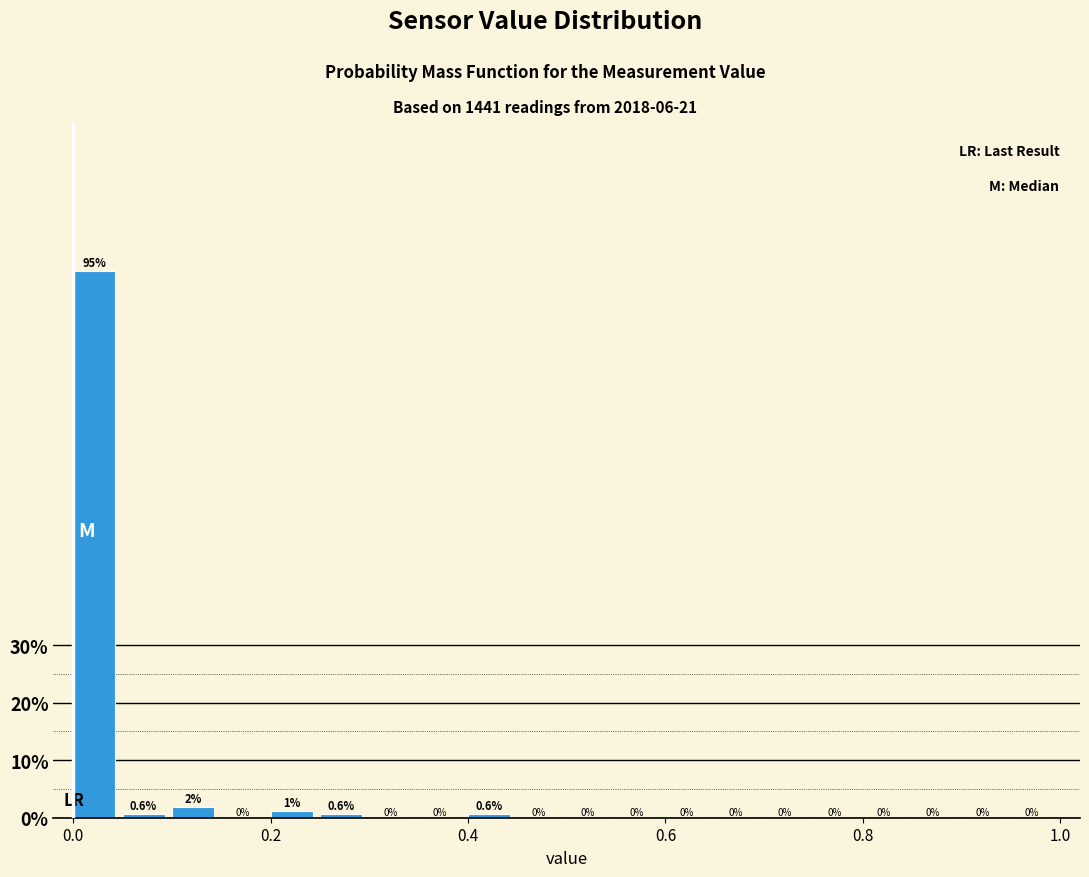

Around what value on the x-axis is the tallest bar? Give the approximate position of its centre, as read against the axis.

0.02